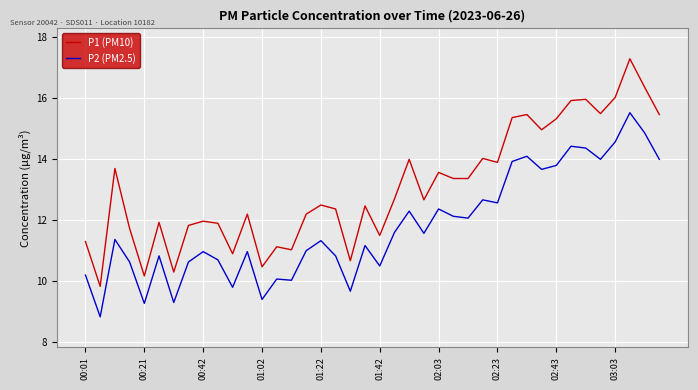

True or false: P2 (PM2.5) has more than 1 interior local peaks.

True